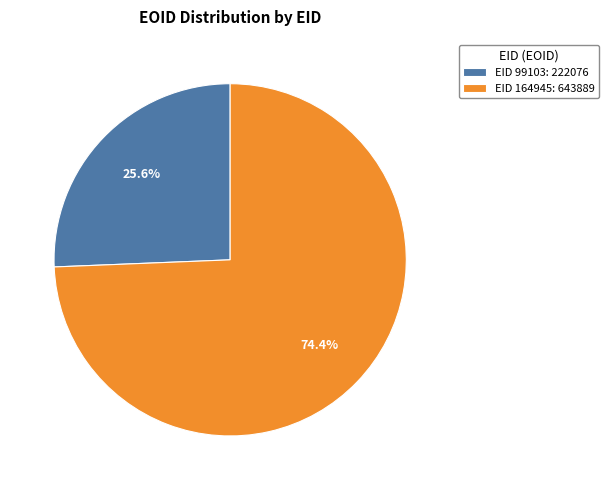

What is the ratio of the value at EID 164945: 643889 to the value at EID 99103: 222076?

2.9